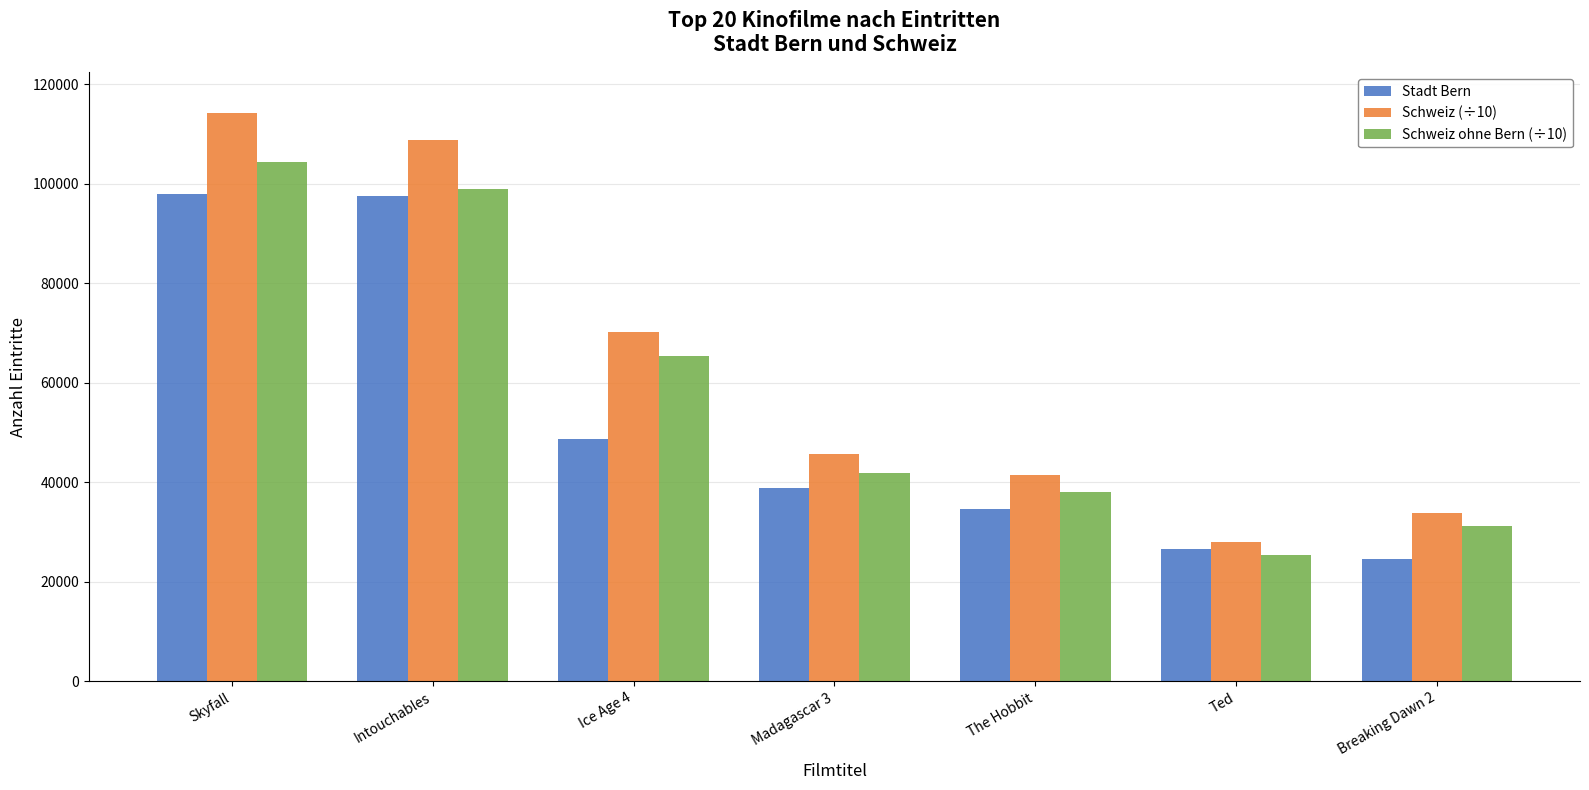

Where is Stadt Bern nearest to the value 61195?

Ice Age 4